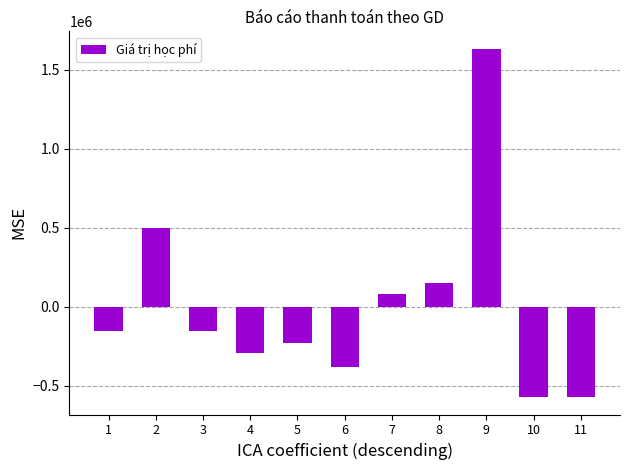

What is the difference between the values at 4 and 11?

280000.0